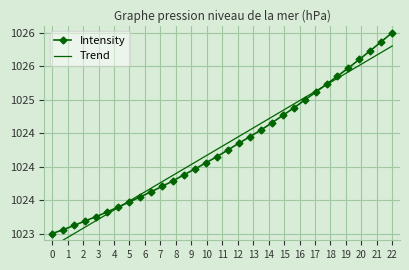

Is the value of Trend at 7 greater than the value of Intensity at 11?

No